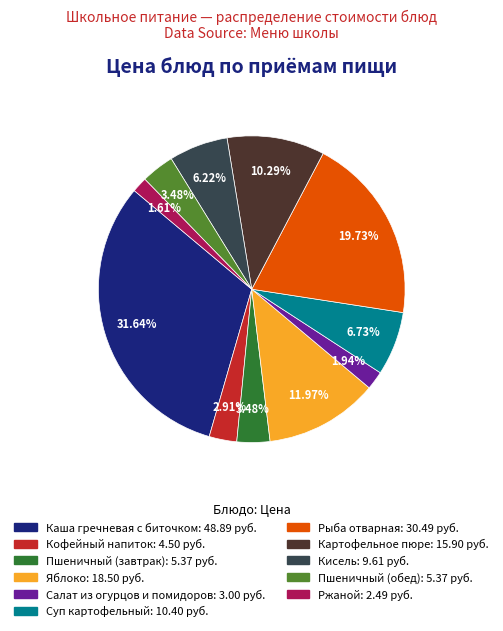

To the nearest percent, what portion does Пшеничный (завтрак) represent?

3%